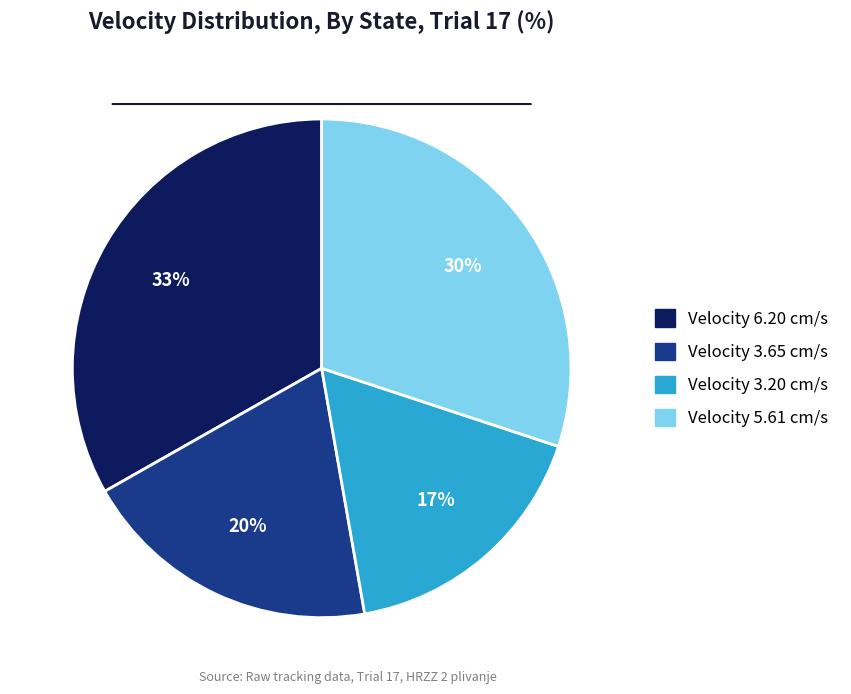

True or false: Velocity 3.20 cm/s accounts for 28% of the total.

False